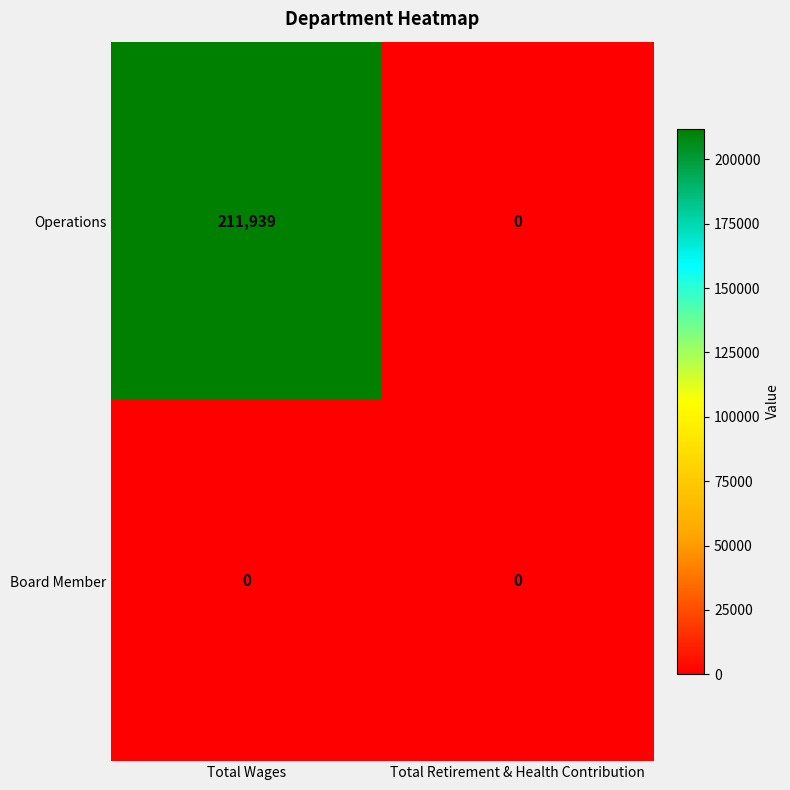

At how many categories does at least one series exceed 67403?

1